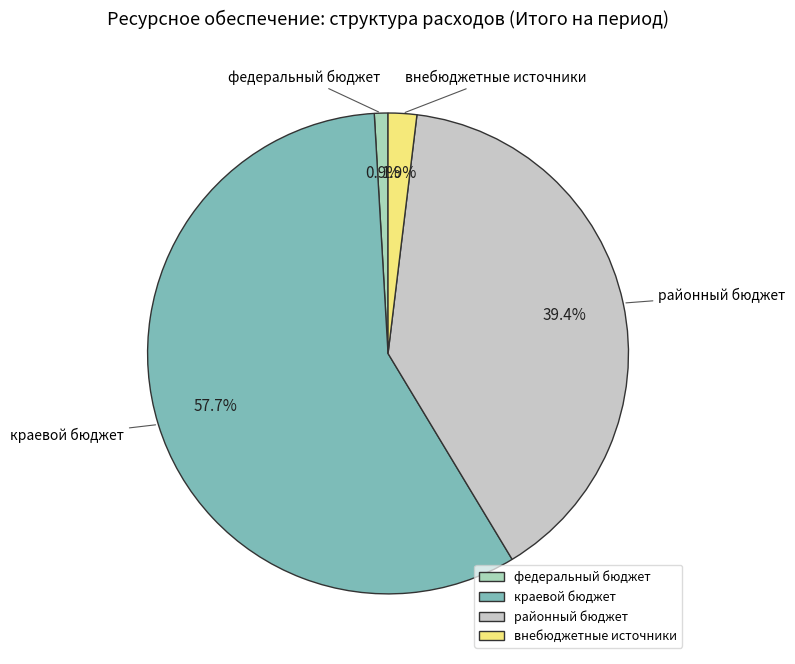

Do федеральный бюджет and внебюджетные источники together represent more than half of the pie?

No